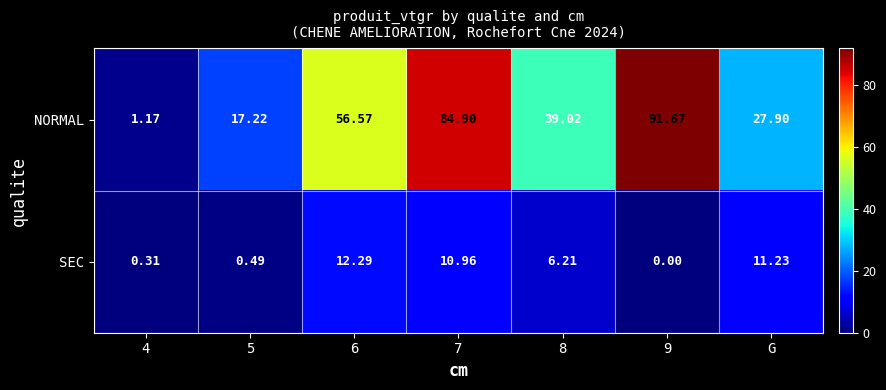

Which series has the largest range (max minus min)?

NORMAL